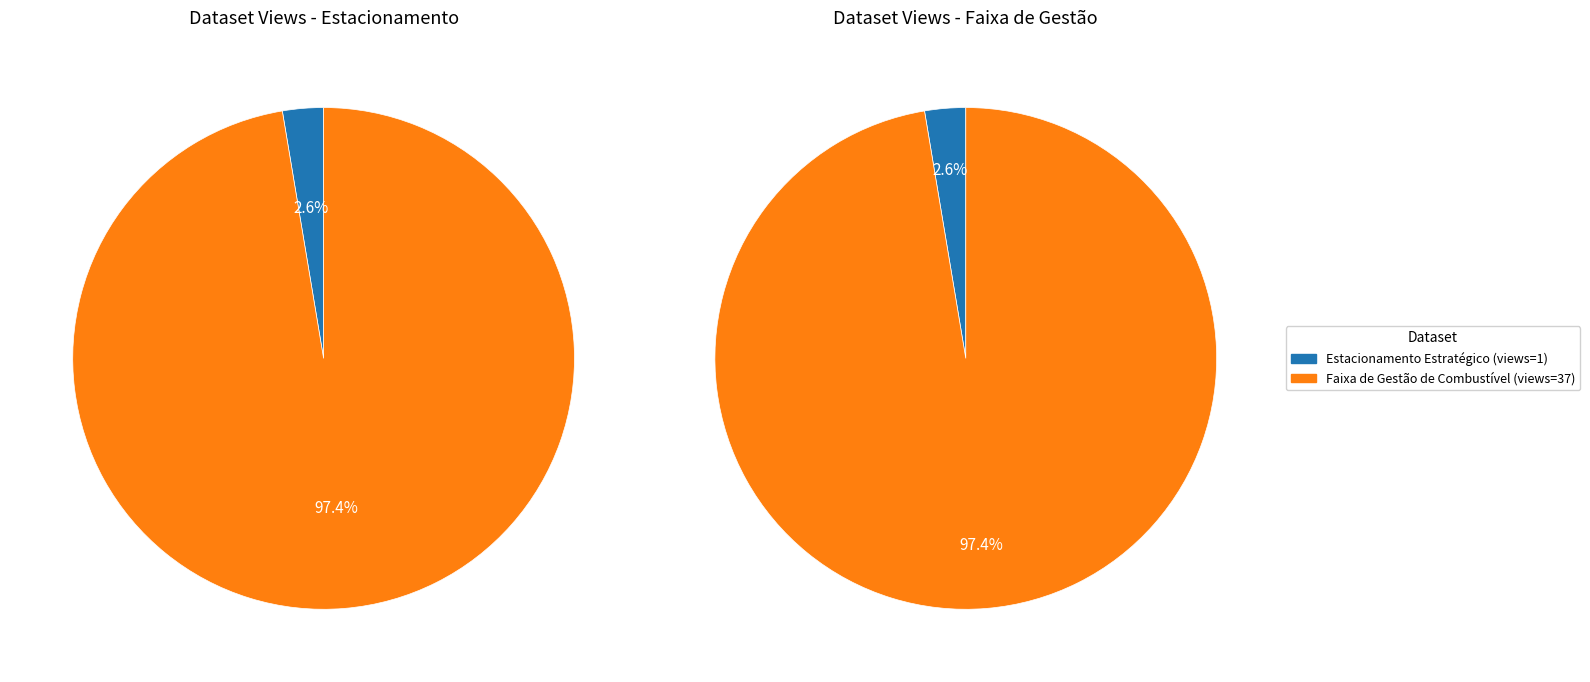

Combined, what portion of the pie is 5c9ae744454ae305291b2dc6 and 5c9ae745454ae305271b2dcb?

100.0%